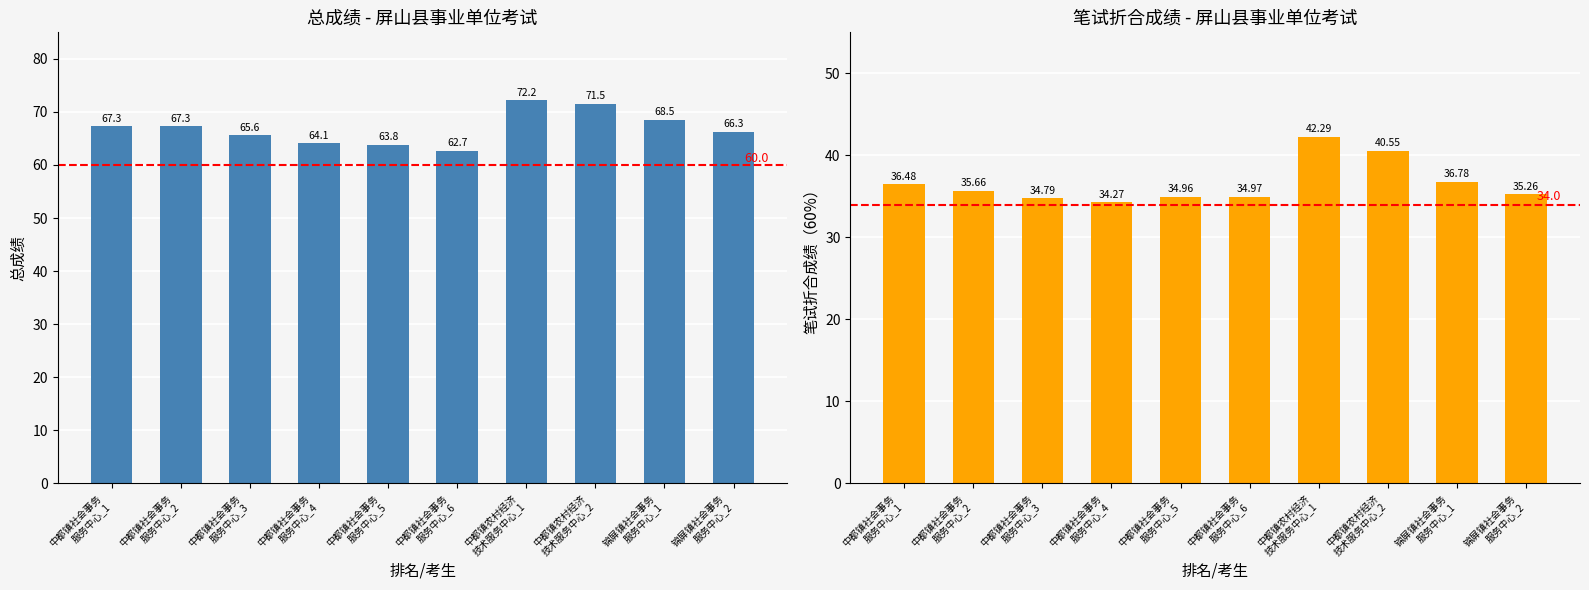

How many data points in 笔试折合成绩（60%） are above 35?

6